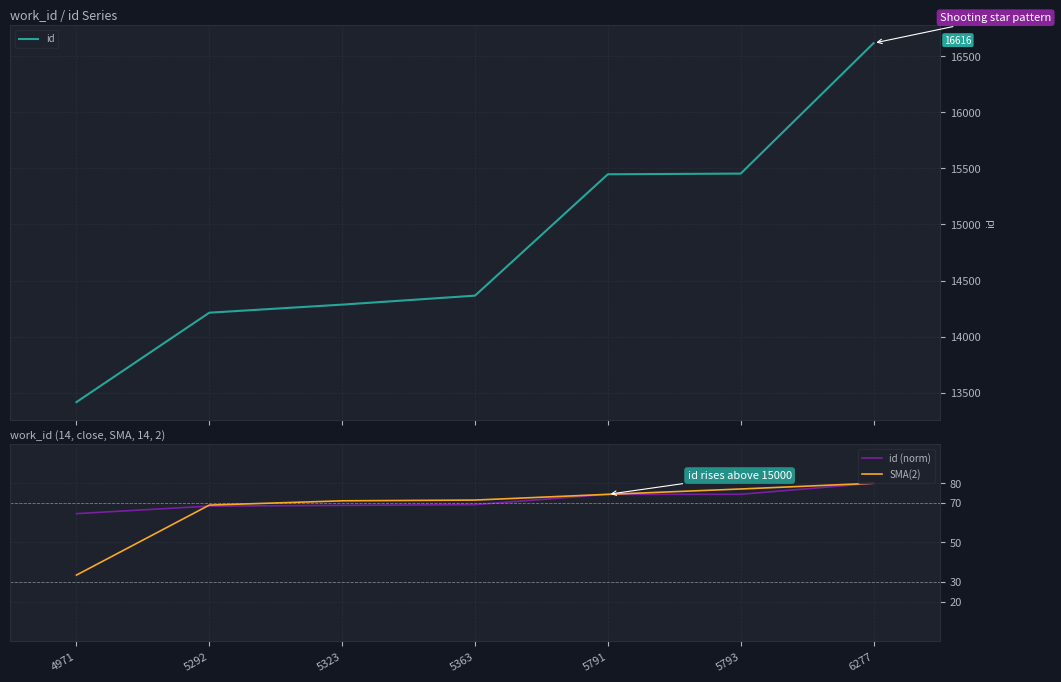

The value of id at 6277 is 8028.2. True or false?

False